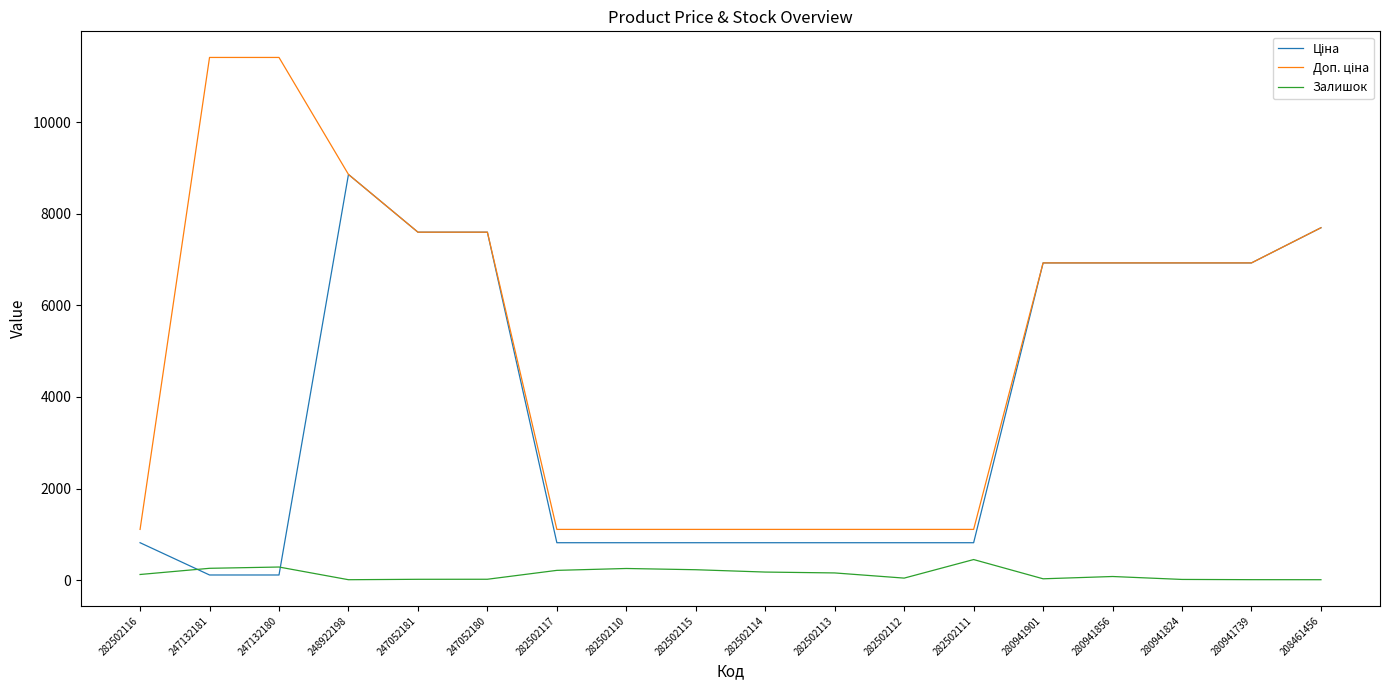

What is the greatest value displayed?

11410.0